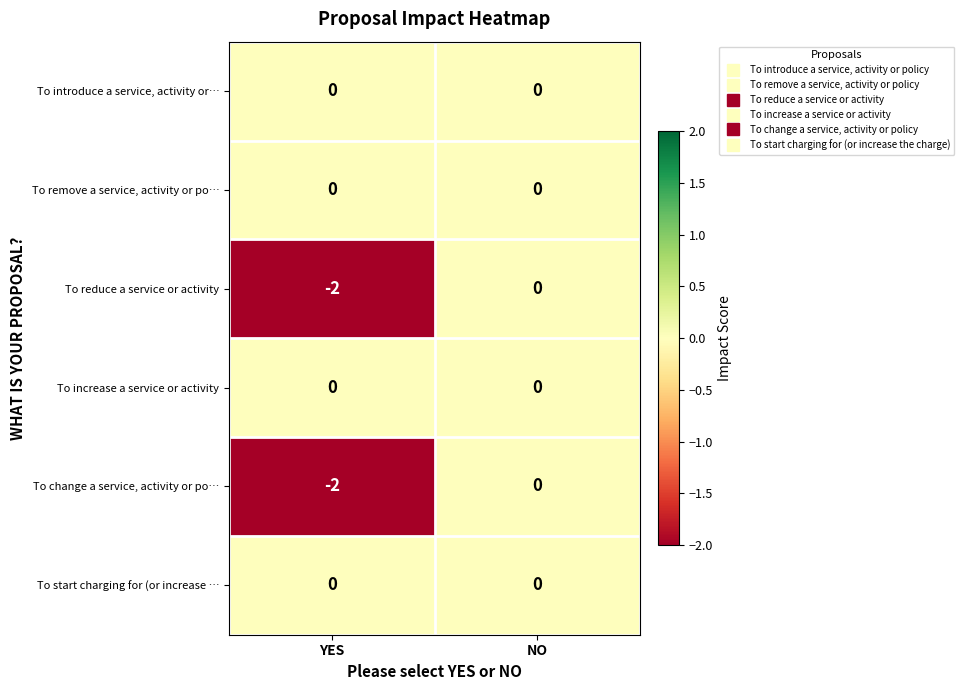

Reading left to right, what are all the values shown in this chart?

To introduce a service, activity or…: 0	0
To remove a service, activity or po…: 0	0
To reduce a service or activity: -2	0
To increase a service or activity: 0	0
To change a service, activity or po…: -2	0
To start charging for (or increase …: 0	0